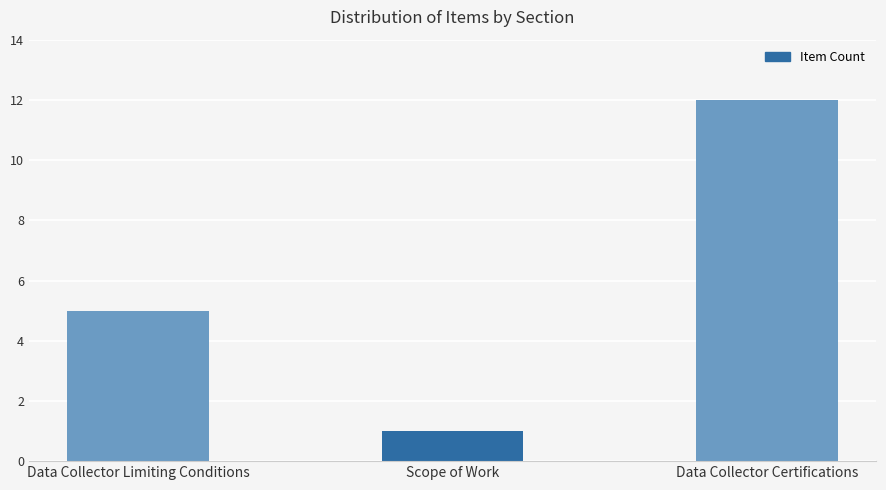

How many categories are shown in the chart?

3